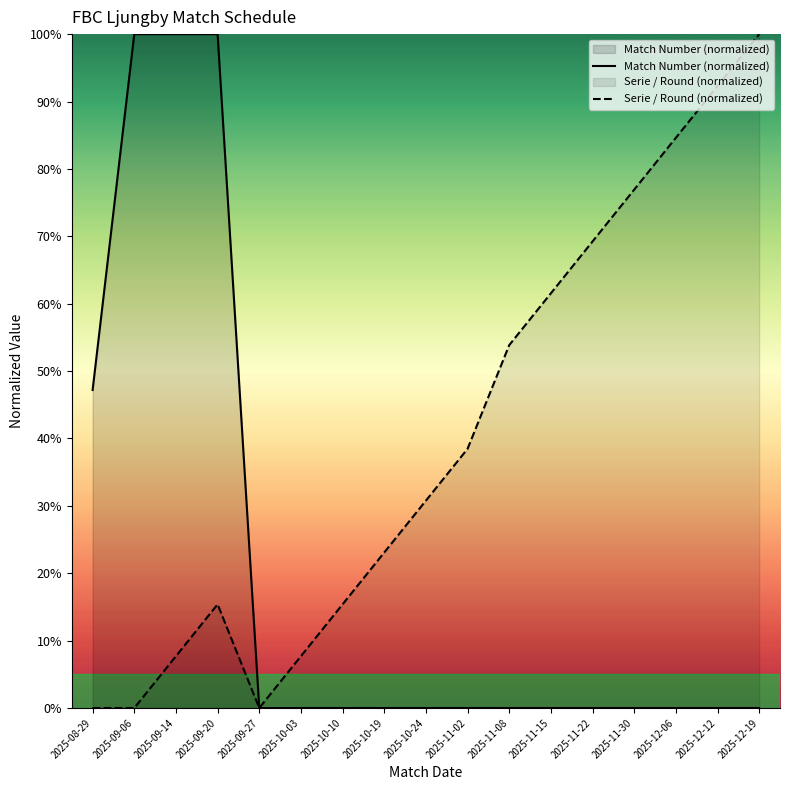

Rank the series by their average value, from lowest to highest.

Match Number (normalized), Serie / Round (normalized)